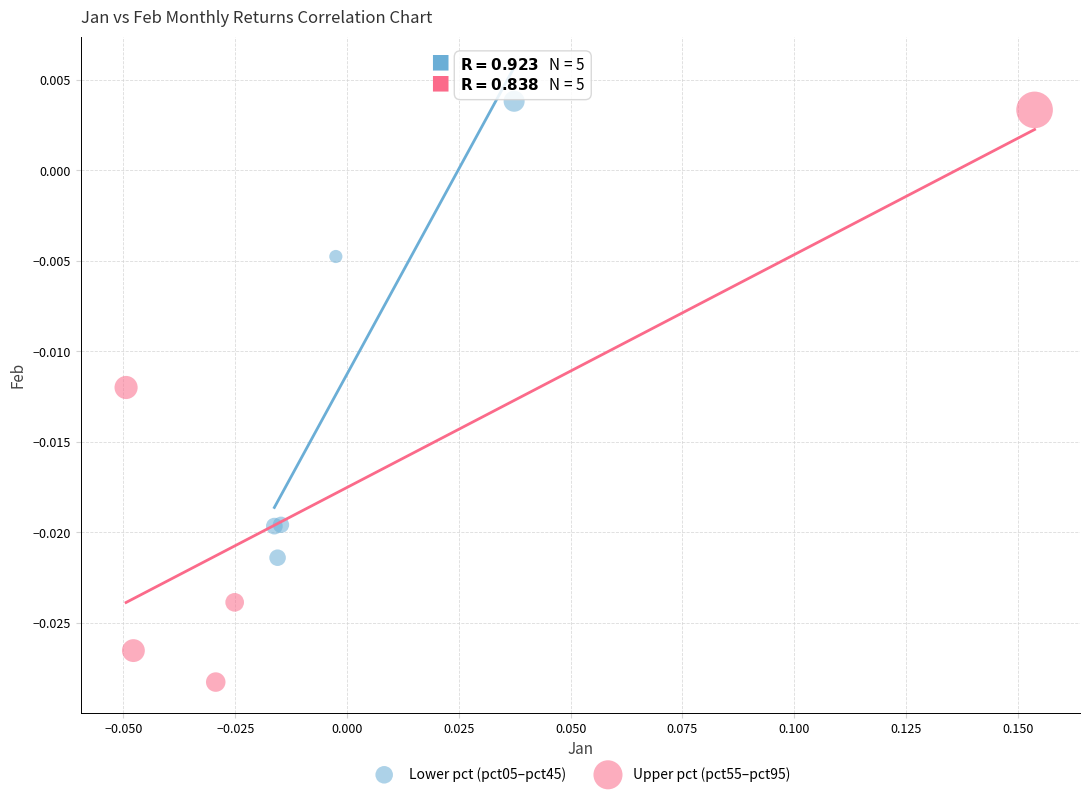

Which series contains the highest Y value?

Lower pct (pct05–pct45)